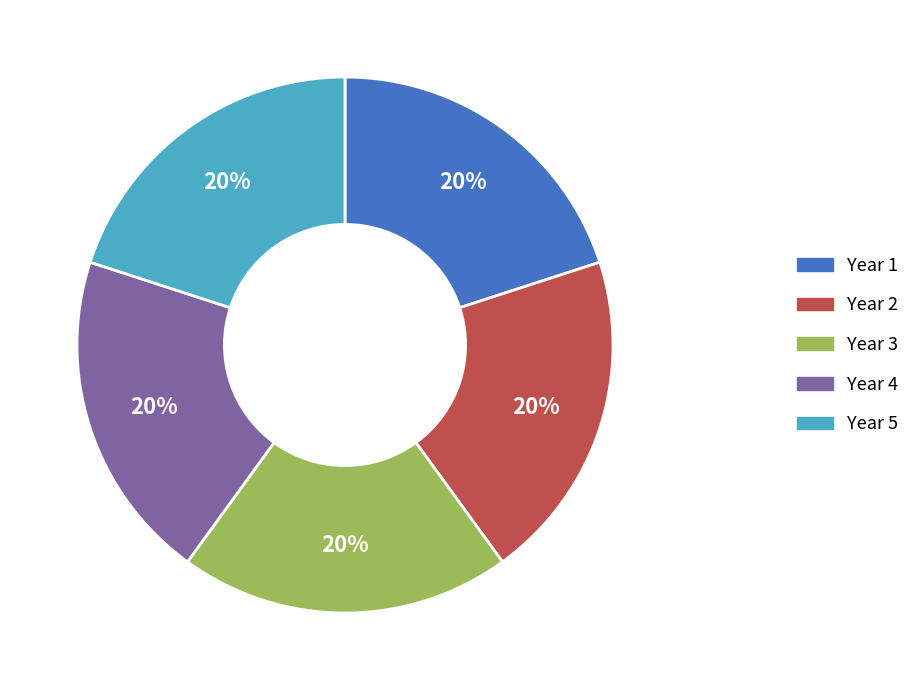

Does any single category account for the majority?

No